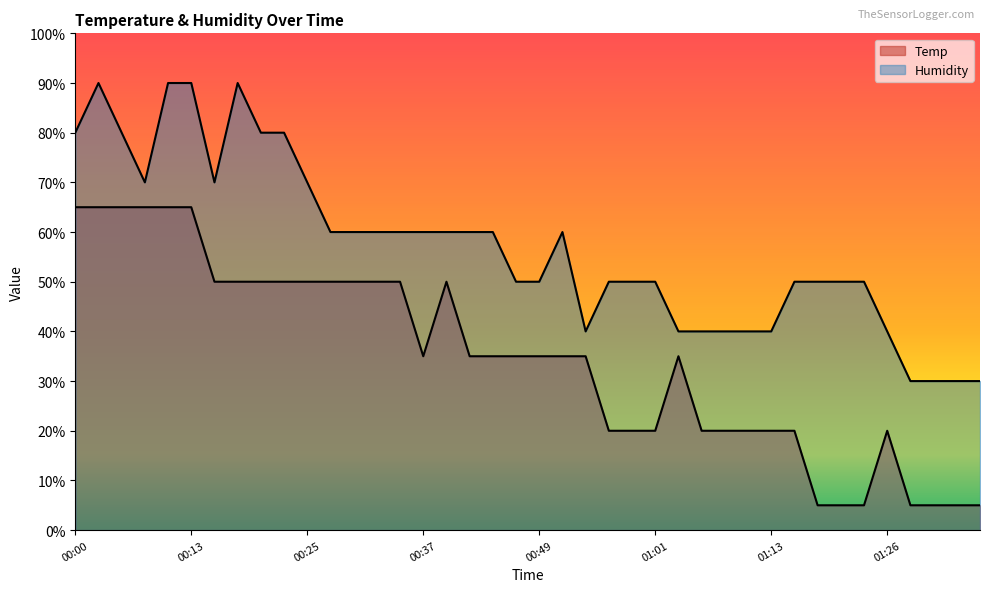

True or false: Temp and Humidity intersect in this chart.

False